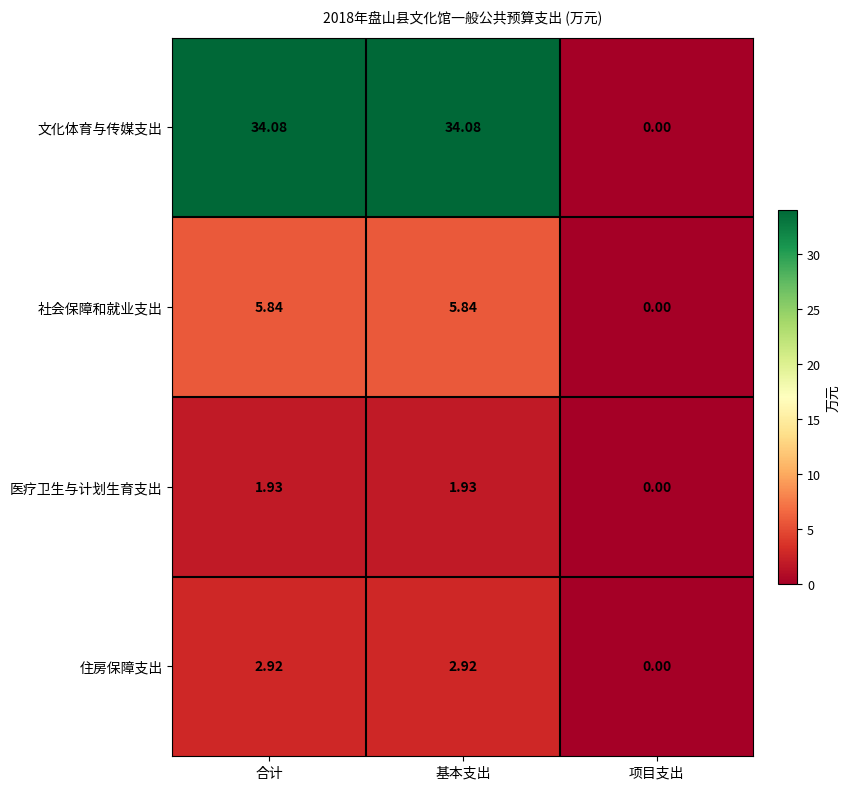

Rank the series by their maximum value, from lowest to highest.

医疗卫生与计划生育支出, 住房保障支出, 社会保障和就业支出, 文化体育与传媒支出